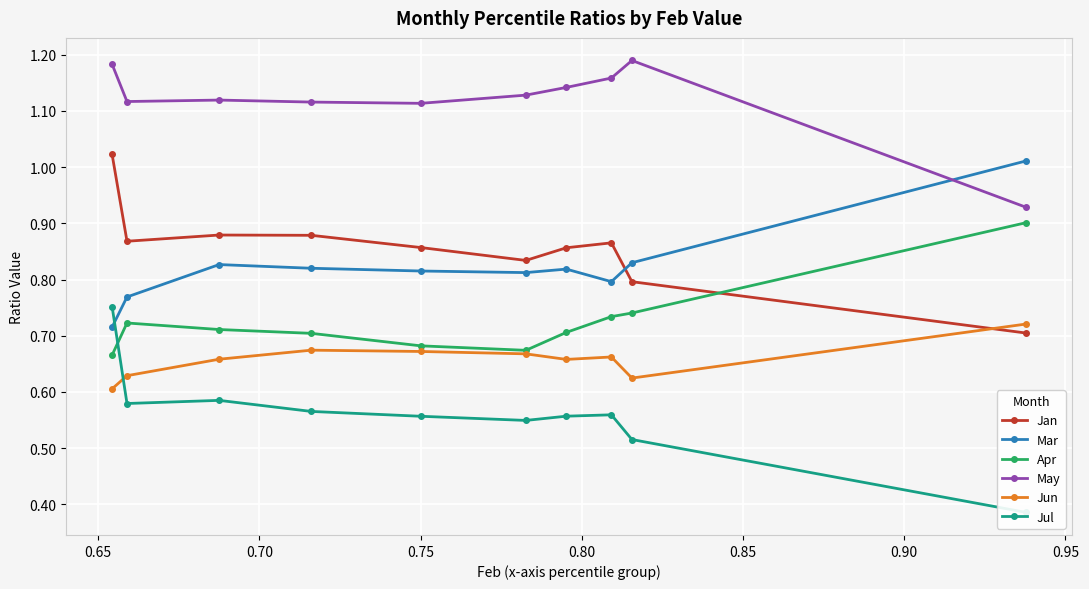

How many Apr values are between 0 and 1?

10